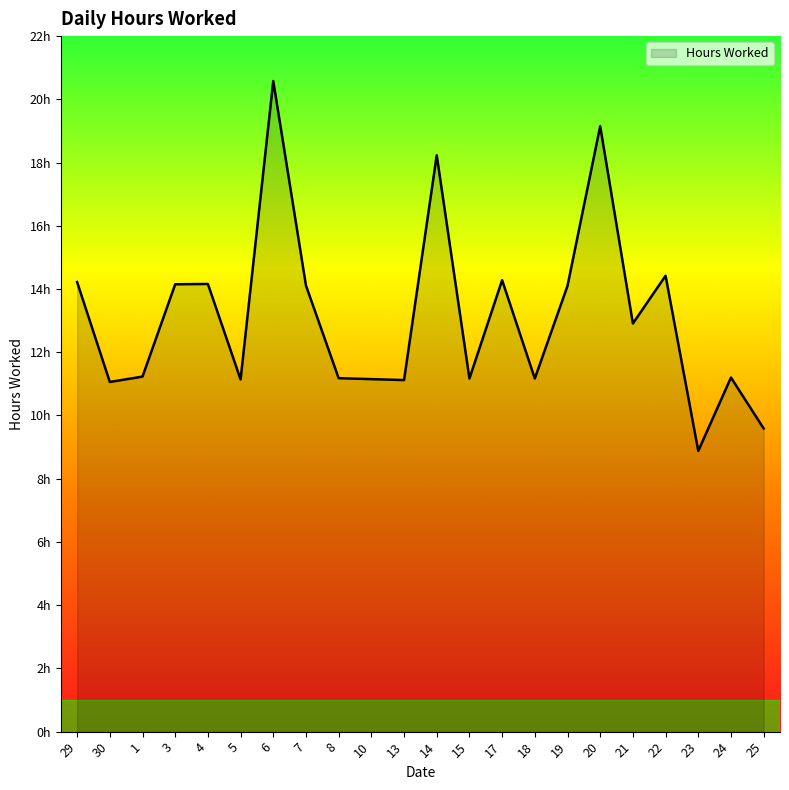

True or false: the data shows 4.2 at 22.

False